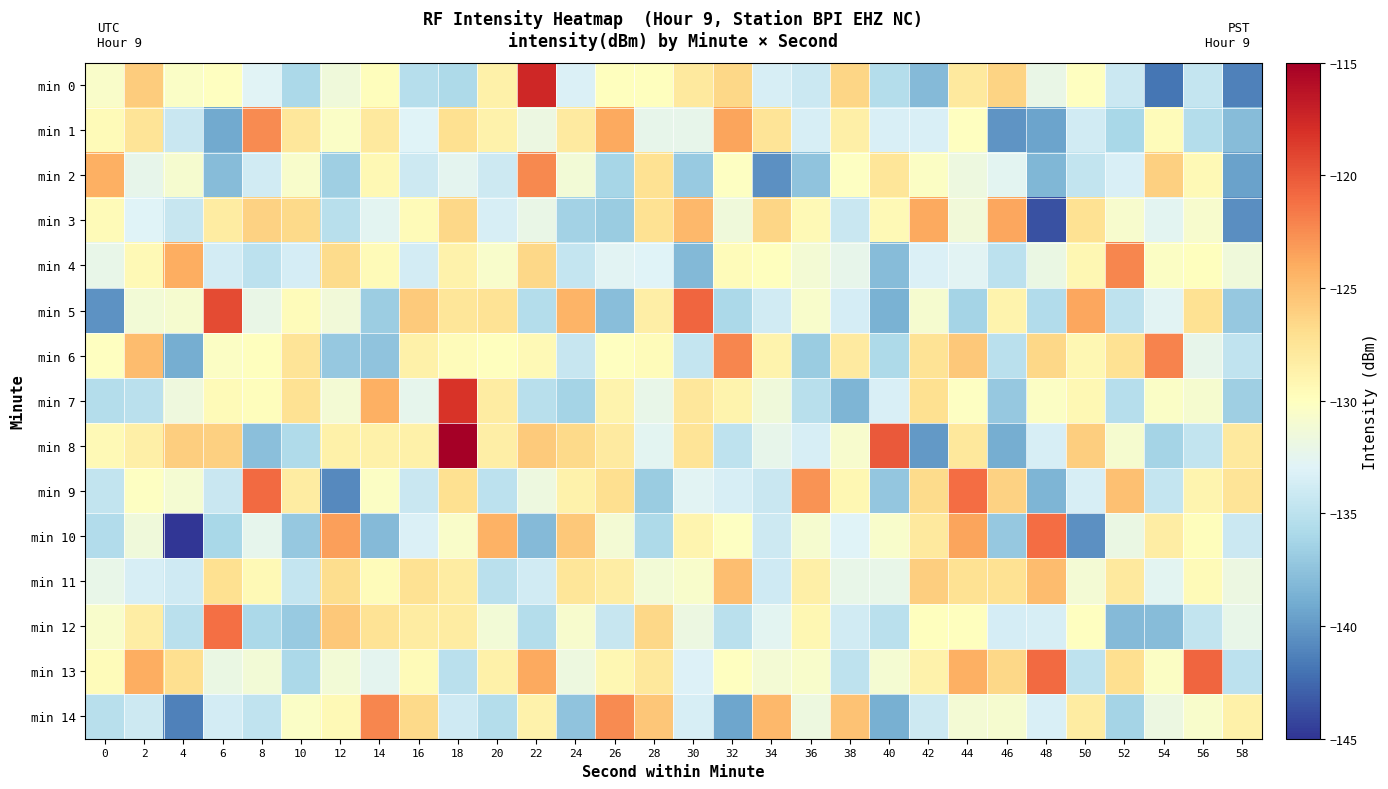

Between 50 and 54, which series saw the biggest shift?

min 10